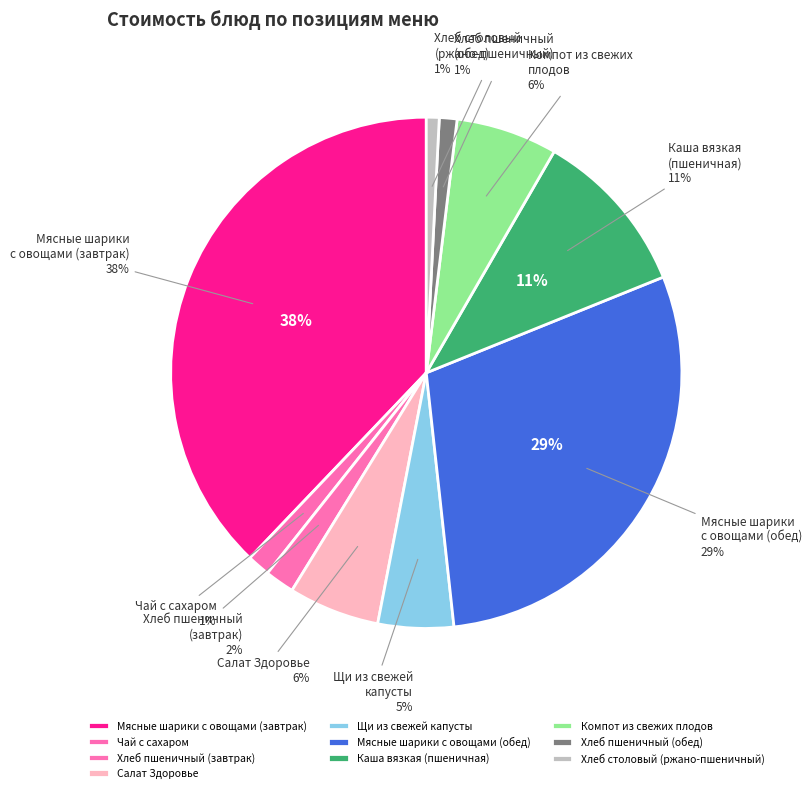

What is the total percentage of Чай с сахаром and Щи из свежей
капусты?

6.2%